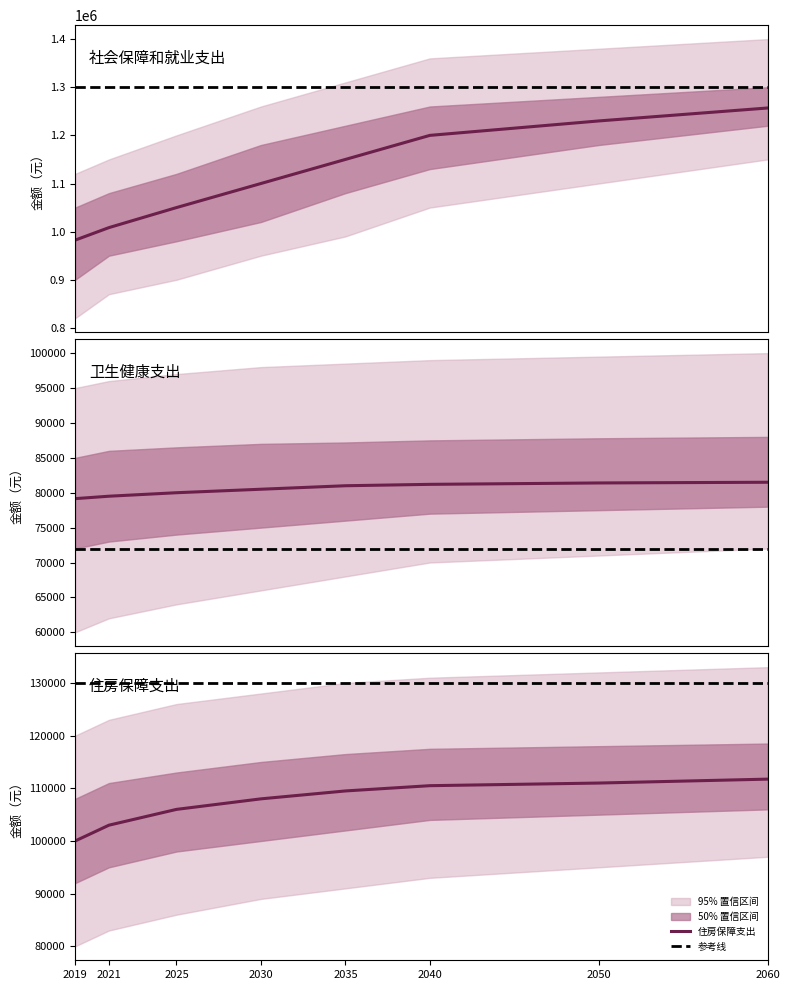

Is it true that the value at 住房保障支出 is 111744.0?

True